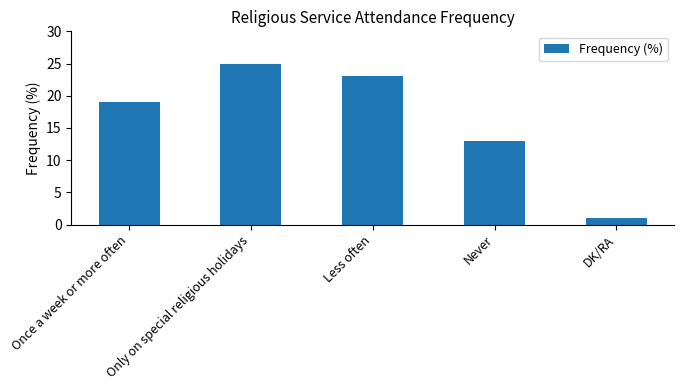

List the labels in order of value, smallest first.

DK/RA, Never, Once a week or more often, Less often, Only on special religious holidays